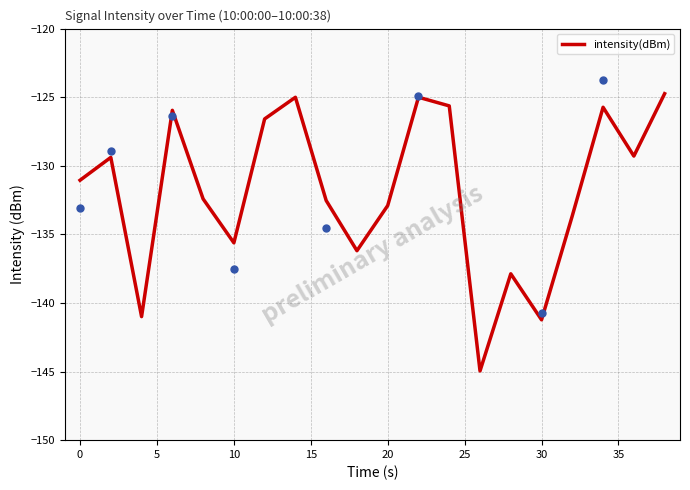

The intensity(dBm) series shows -132.9 at 20. True or false?

True